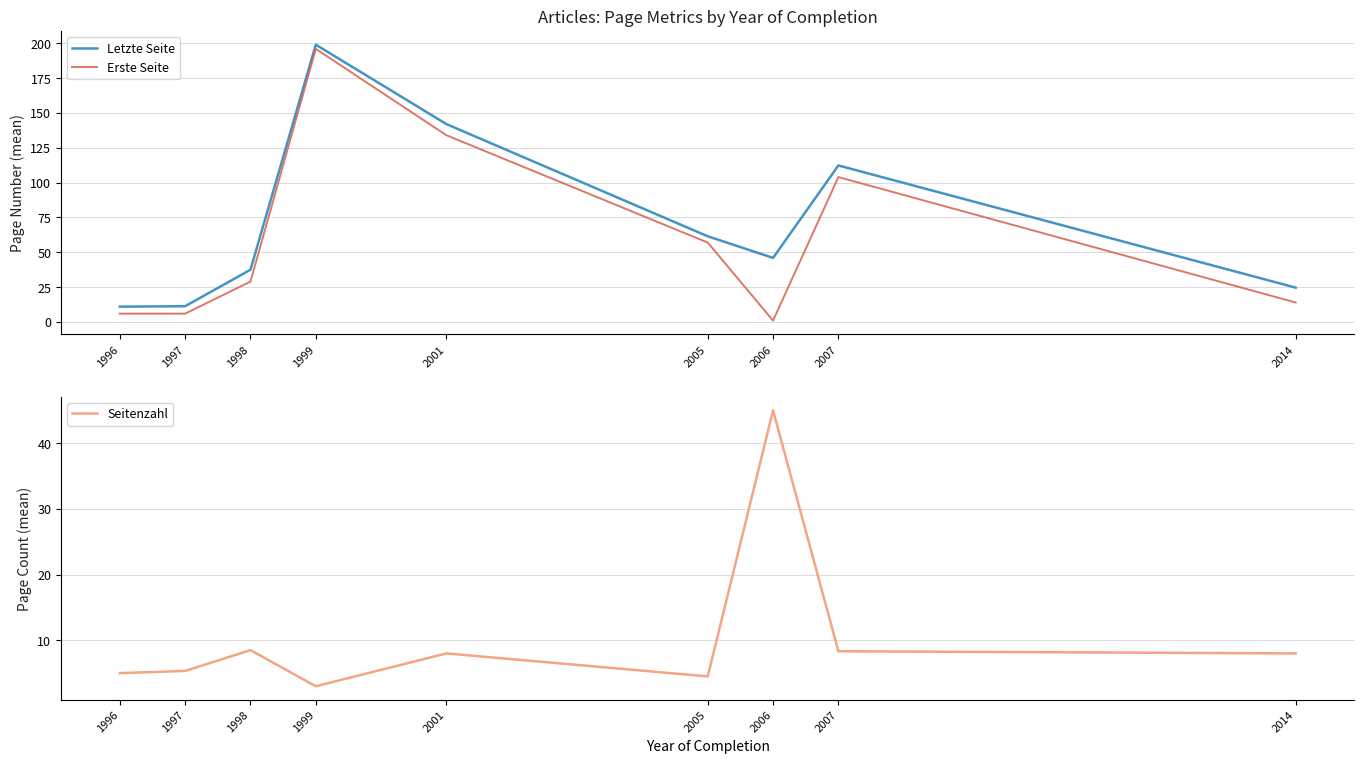

At which category is the sum across all series the highest?

1999